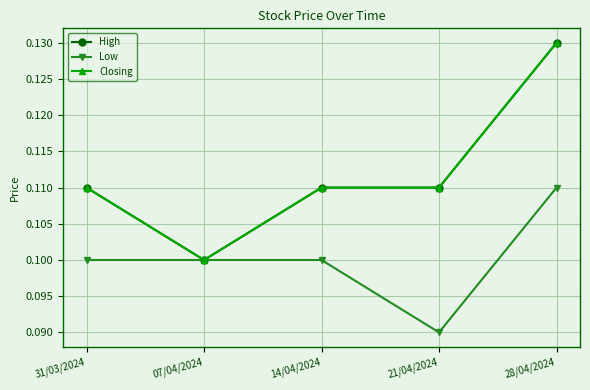

At which label does High reach its minimum?

07/04/2024